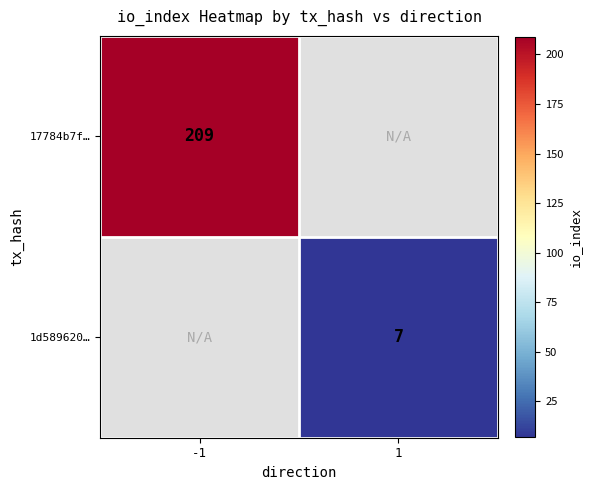

At how many categories does at least one series exceed 19?

1